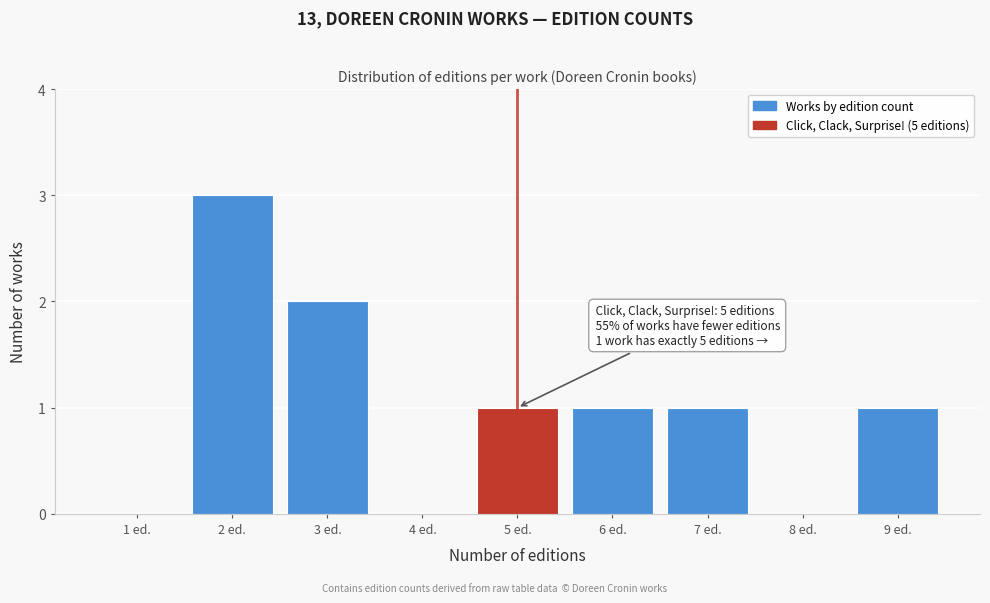

Which range on the x-axis has the tallest bar?

1.5 to 2.5